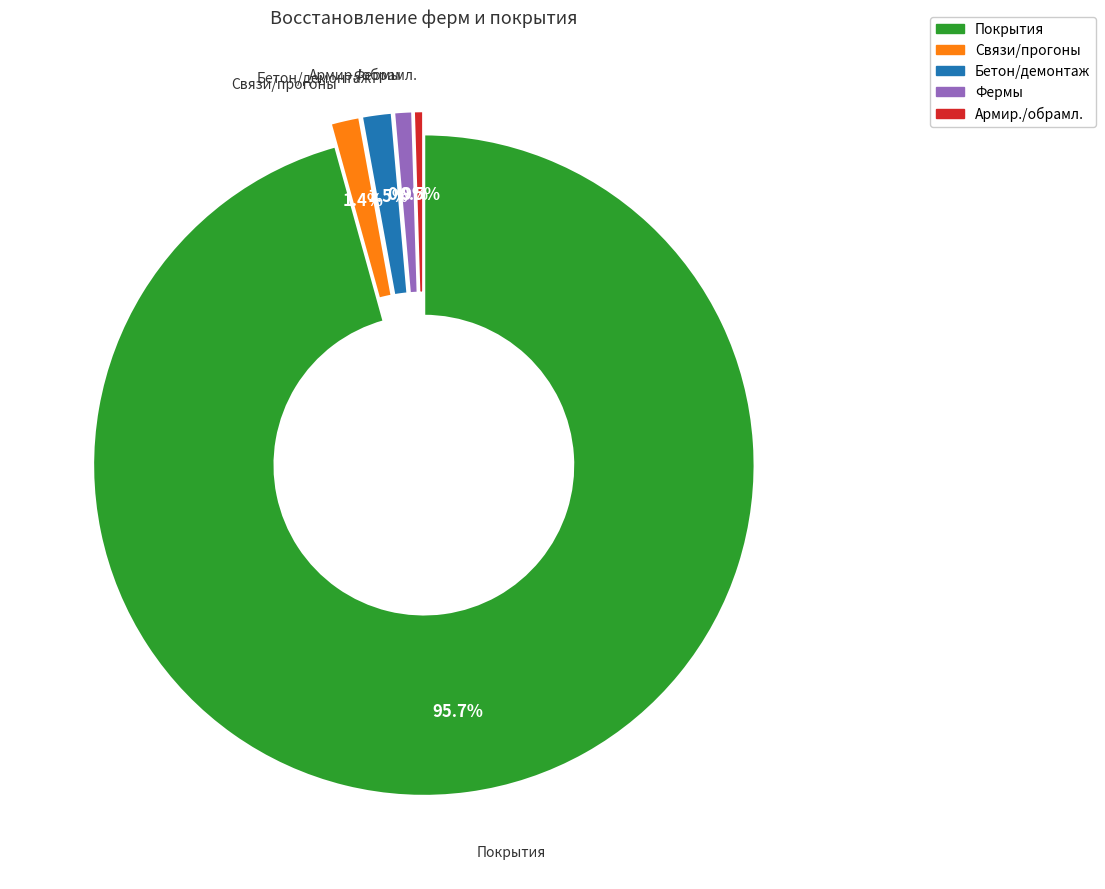

To the nearest percent, what is the average slice percentage?

20%